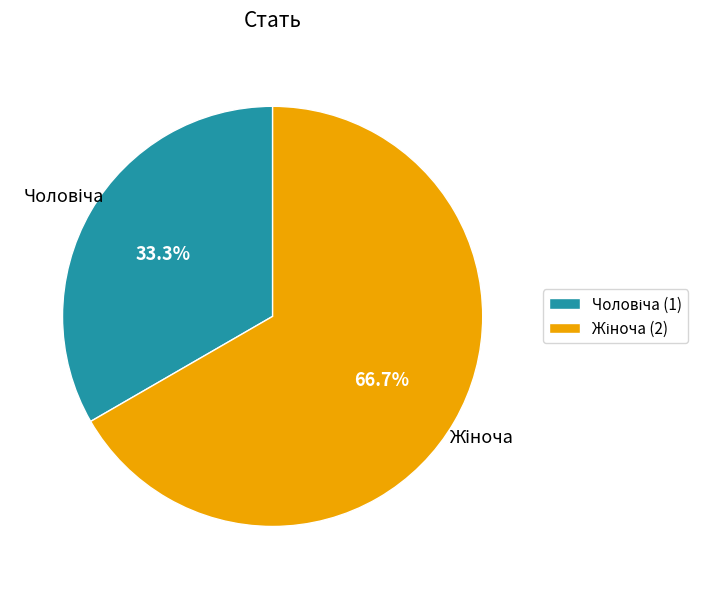

Rank the categories by value from highest to lowest.

Жіноча, Чоловіча